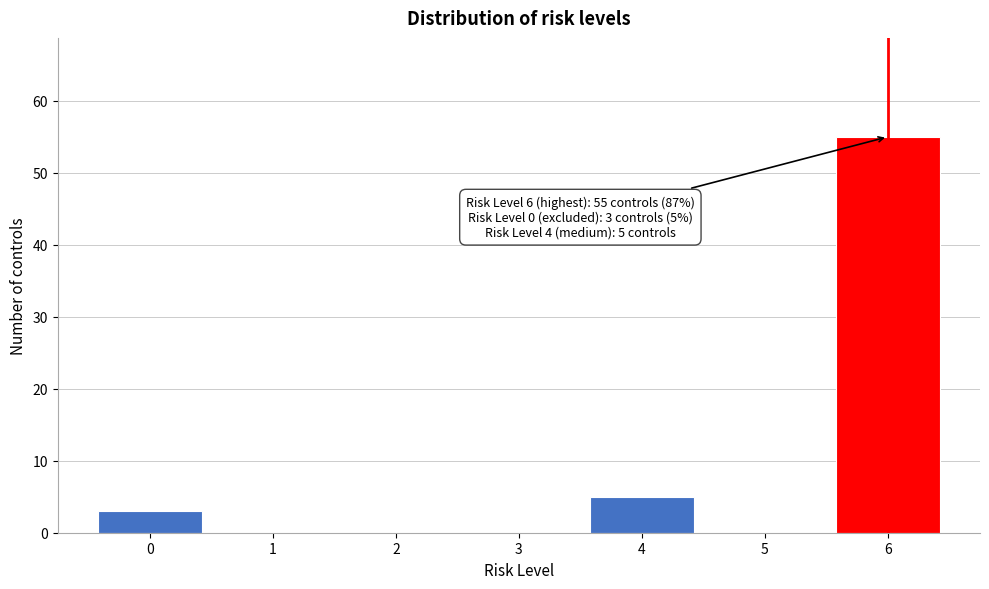

Reading left to right, list all the values displayed in this chart.

0=3	1=0	2=0	3=0	4=5	5=0	6=55